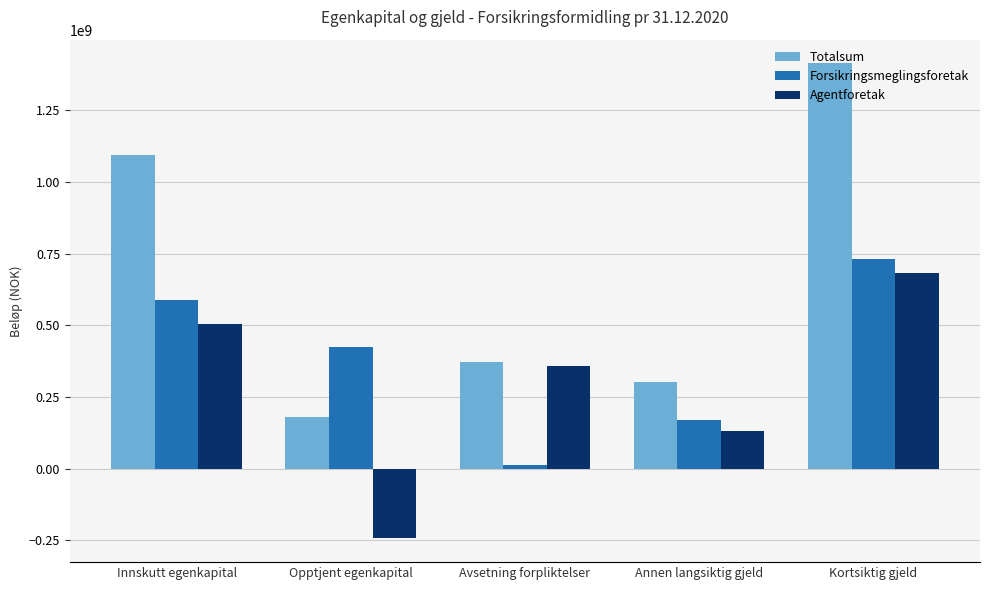

At how many categories does at least one series exceed 1070362935?

2